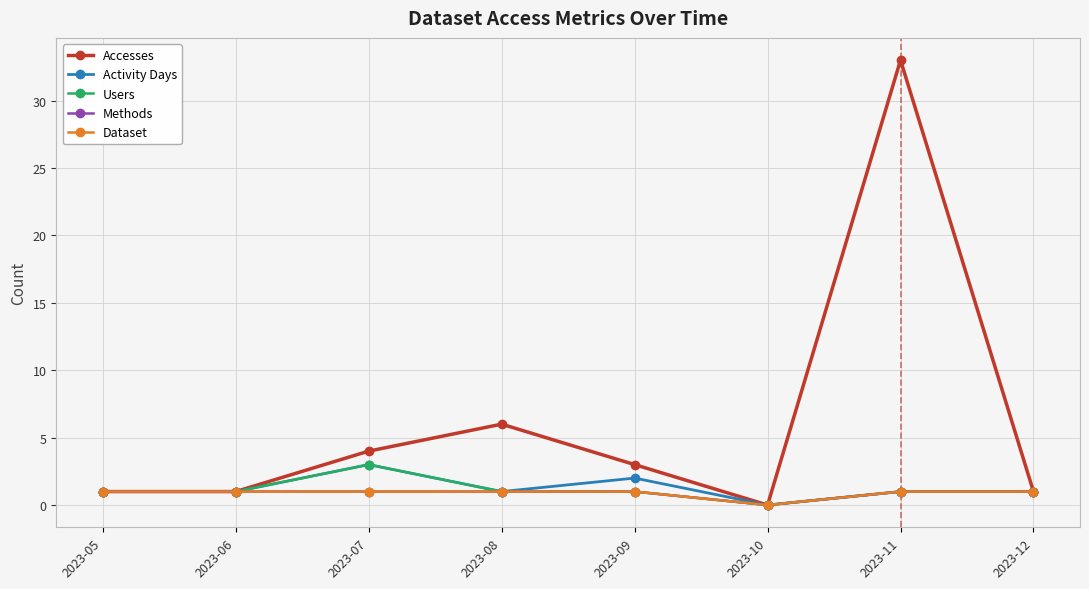

Is the value of Accesses at 2023-10 greater than the value of Dataset at 2023-11?

No